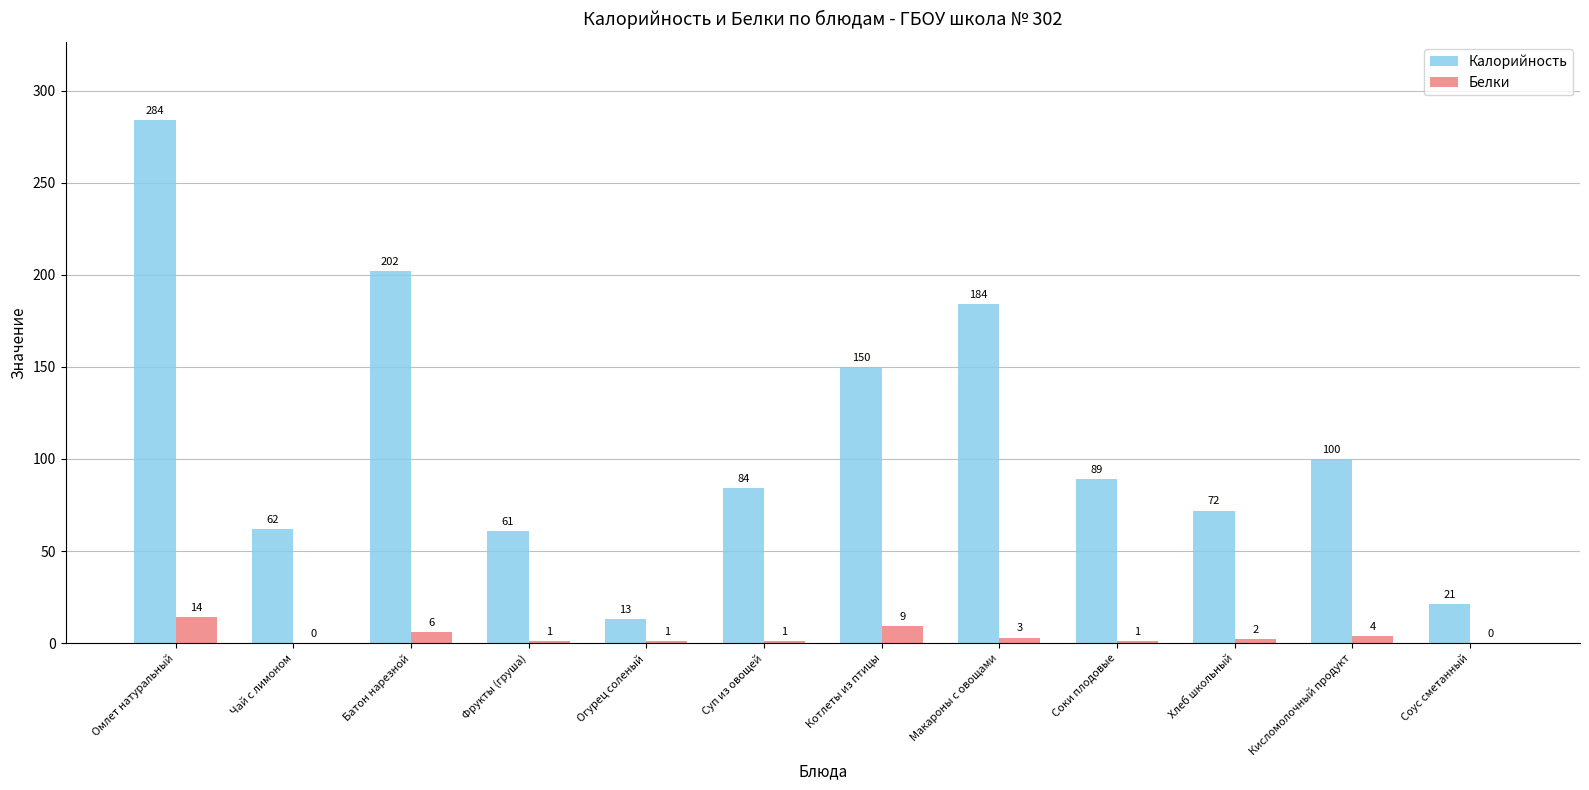

What is the sum of the Белки values at Макароны с овощами and Кисломолочный продукт?

7